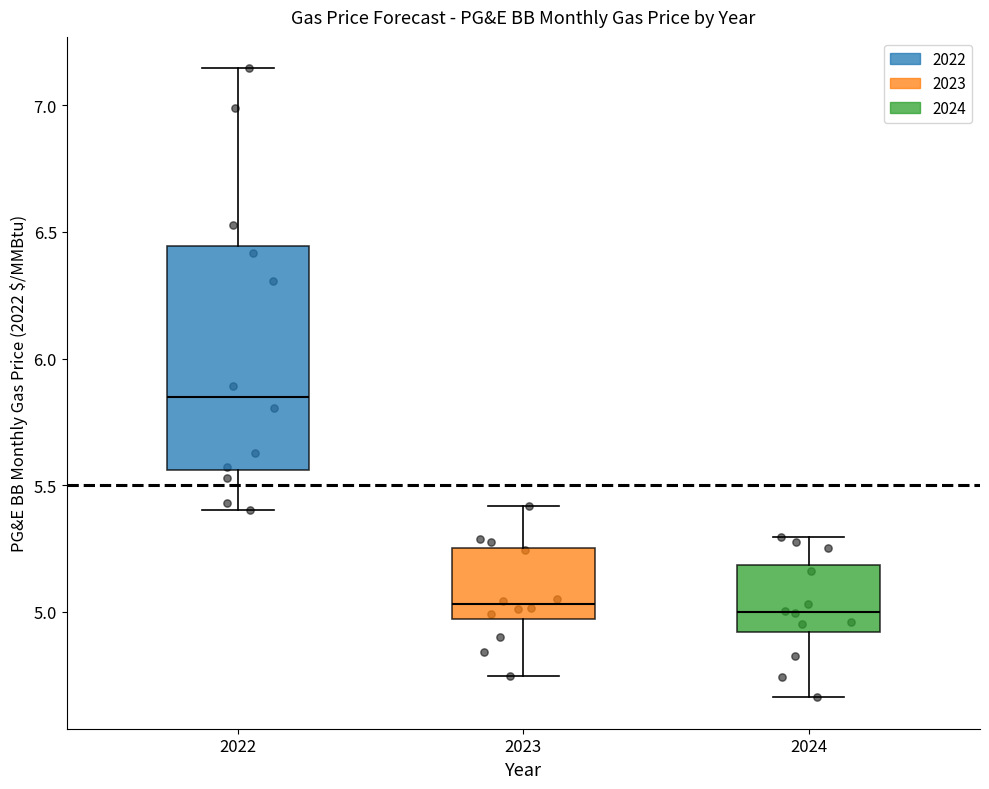

Reading left to right, read every box against the y-axis: the position of its median line, the range the box covers, and the ends of its whiskers. The values are not printed on the chart, so give them approximately, as read against the axis.

2022: median 5.85, box 5.55 to 6.45, whiskers 5.40 to 7.15
2023: median 5.05, box 4.95 to 5.25, whiskers 4.75 to 5.40
2024: median 5.00, box 4.90 to 5.20, whiskers 4.65 to 5.30